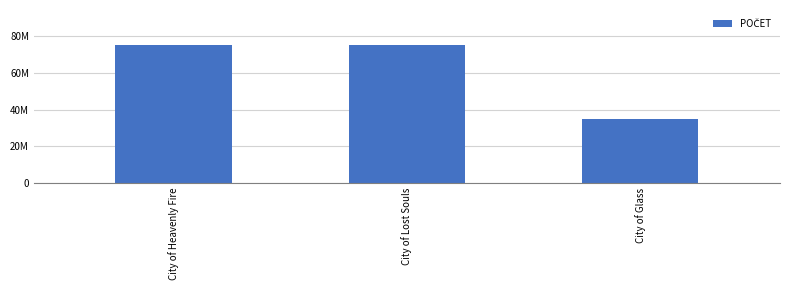

Does the chart contain stacked bars?

No